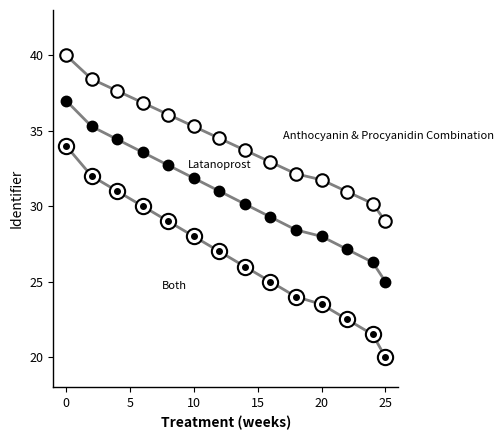

What is the maximum value shown in the chart?

40.0